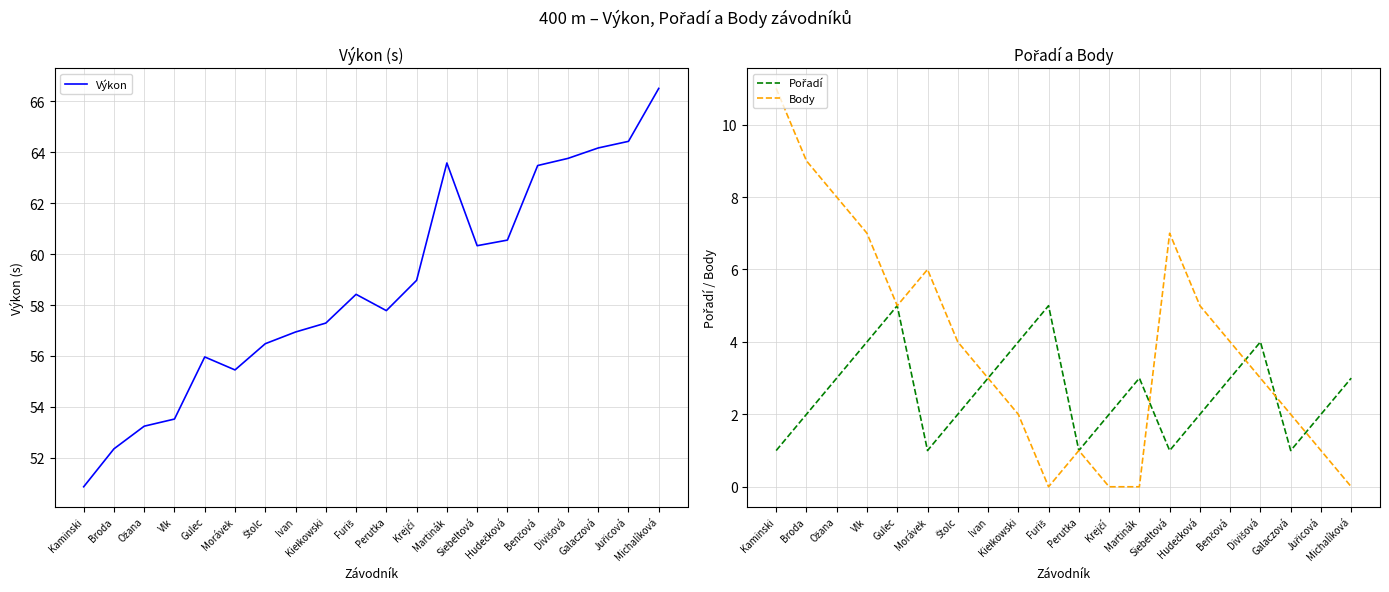

At Benčová, list the series in order from largest to smallest.

Výkon, Body, Pořadí